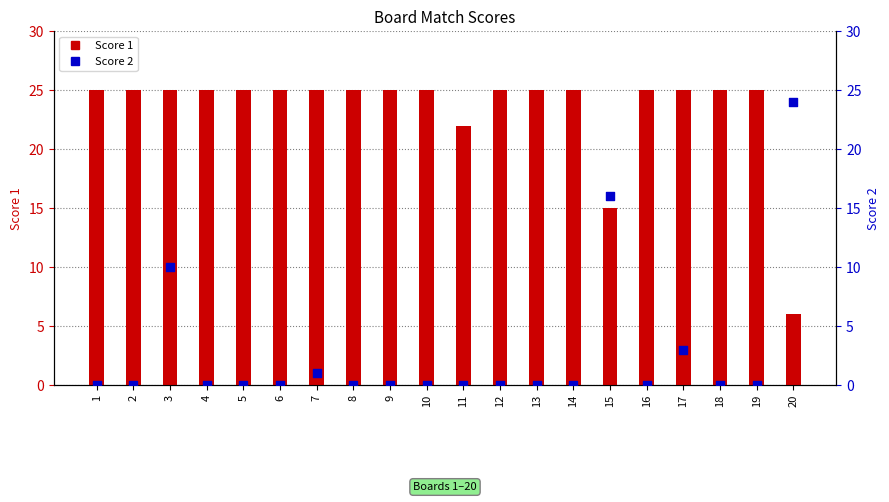

Which series reaches the maximum Y coordinate?

Score 1